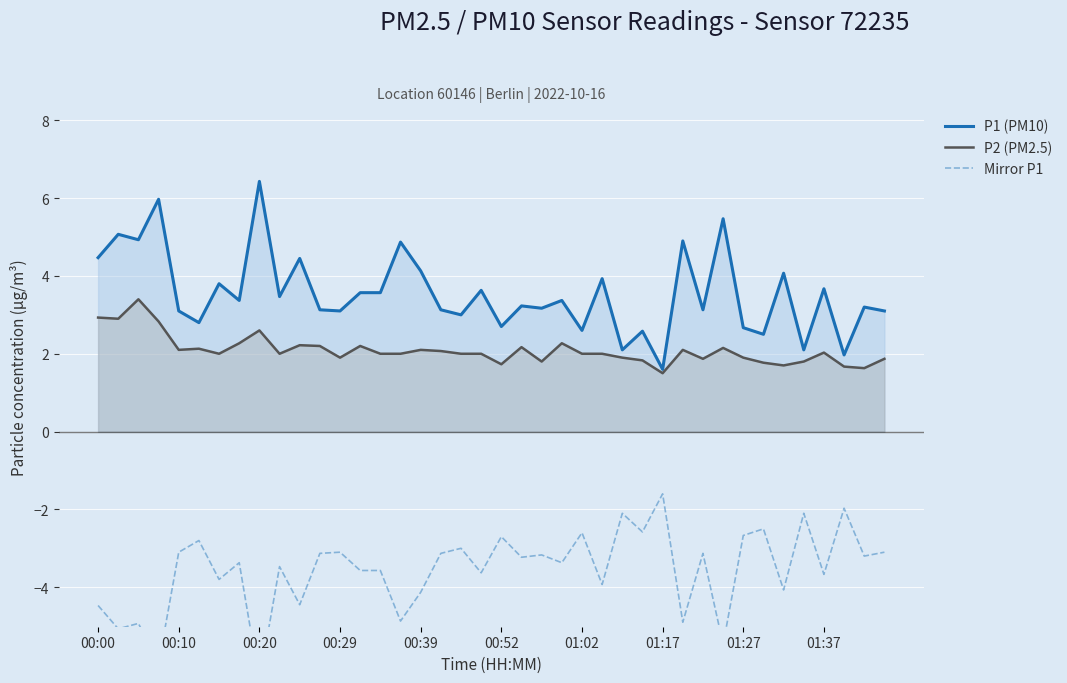

What is the sum of the Mirror P1 values at 15 and 37?

-6.8